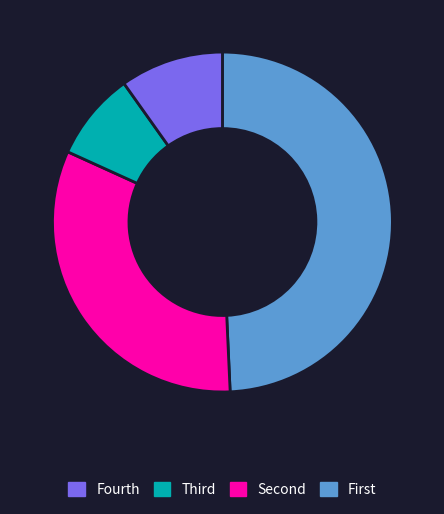

Does any single category account for the majority?

No